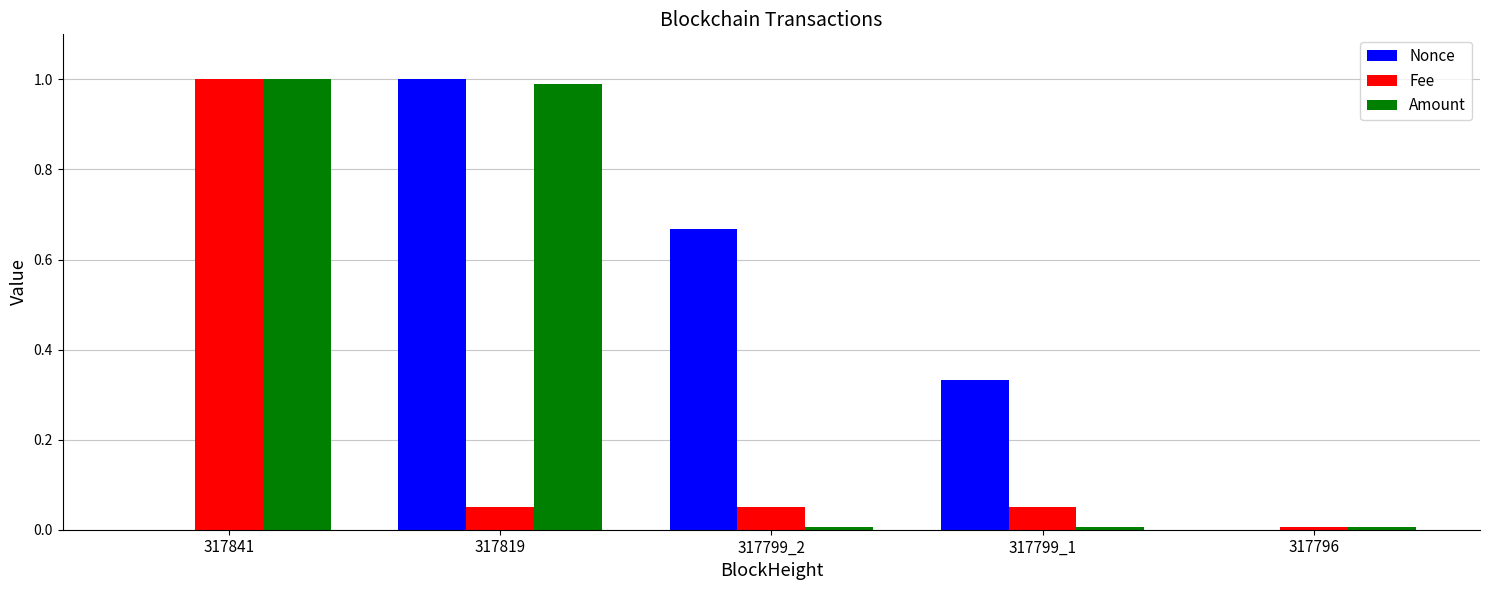

The Nonce series shows 0.6 at 317841. True or false?

False